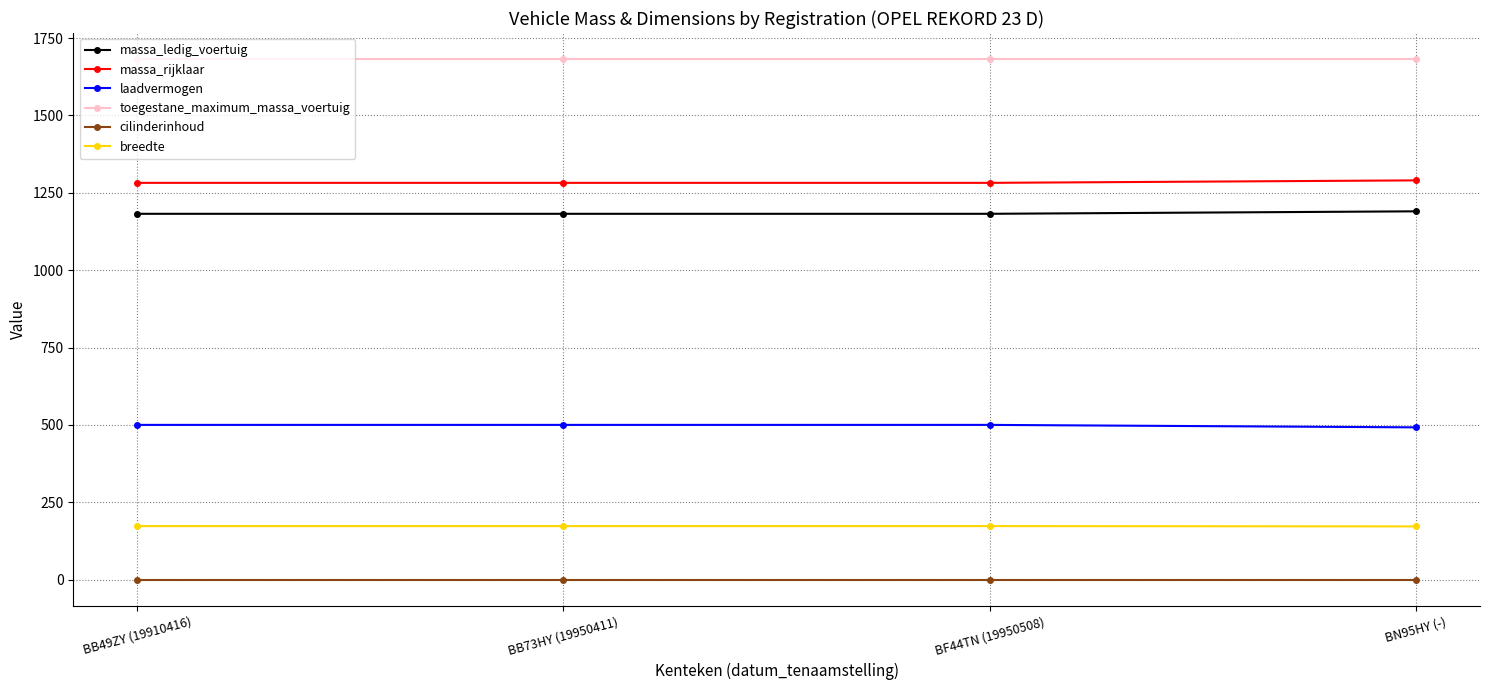

Rank the series by their maximum value, from highest to lowest.

toegestane_maximum_massa_voertuig, massa_rijklaar, massa_ledig_voertuig, laadvermogen, breedte, cilinderinhoud